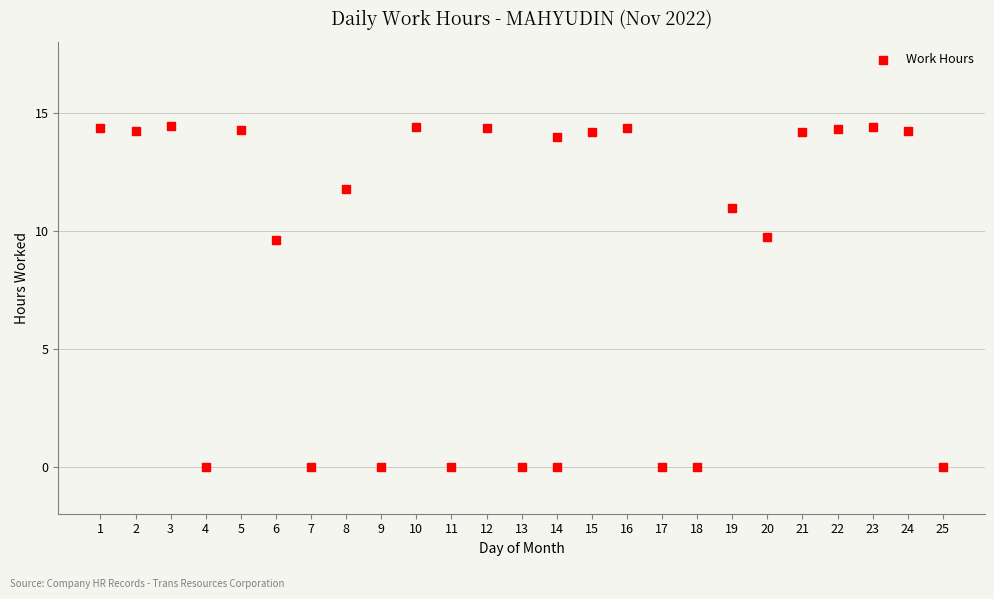

What is the range of X values (max minus min)?

24.0